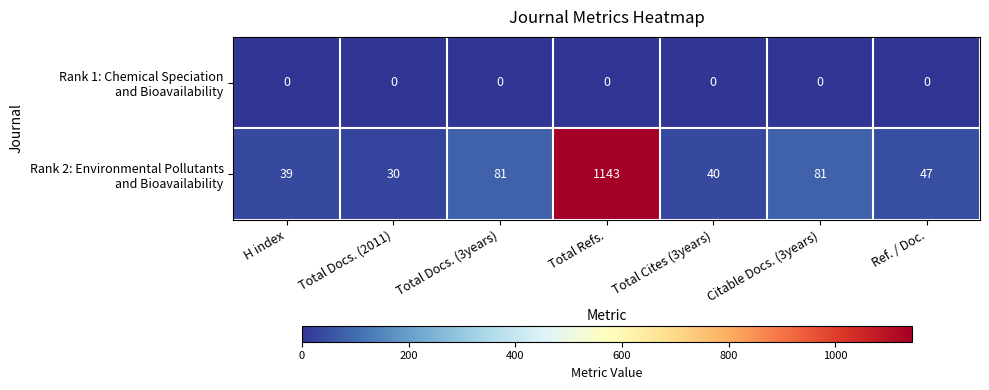

What is the total value across all series at Total Docs. (2011)?

30